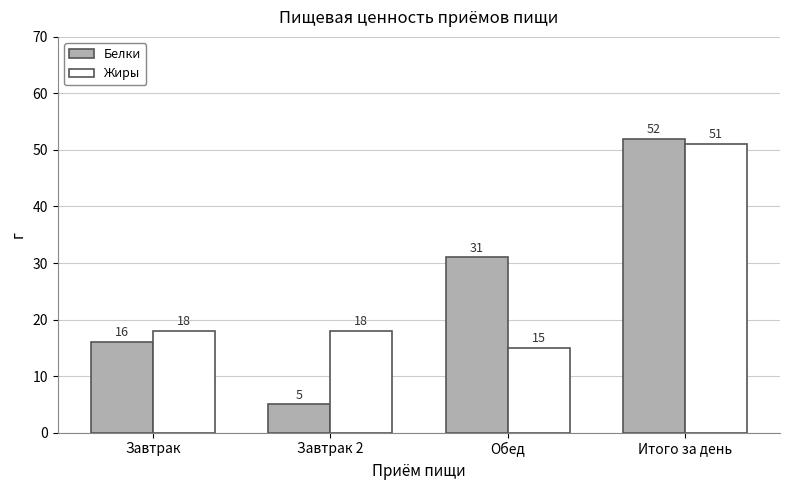

What is the sum of the Белки values at Завтрак and Итого за день?

68